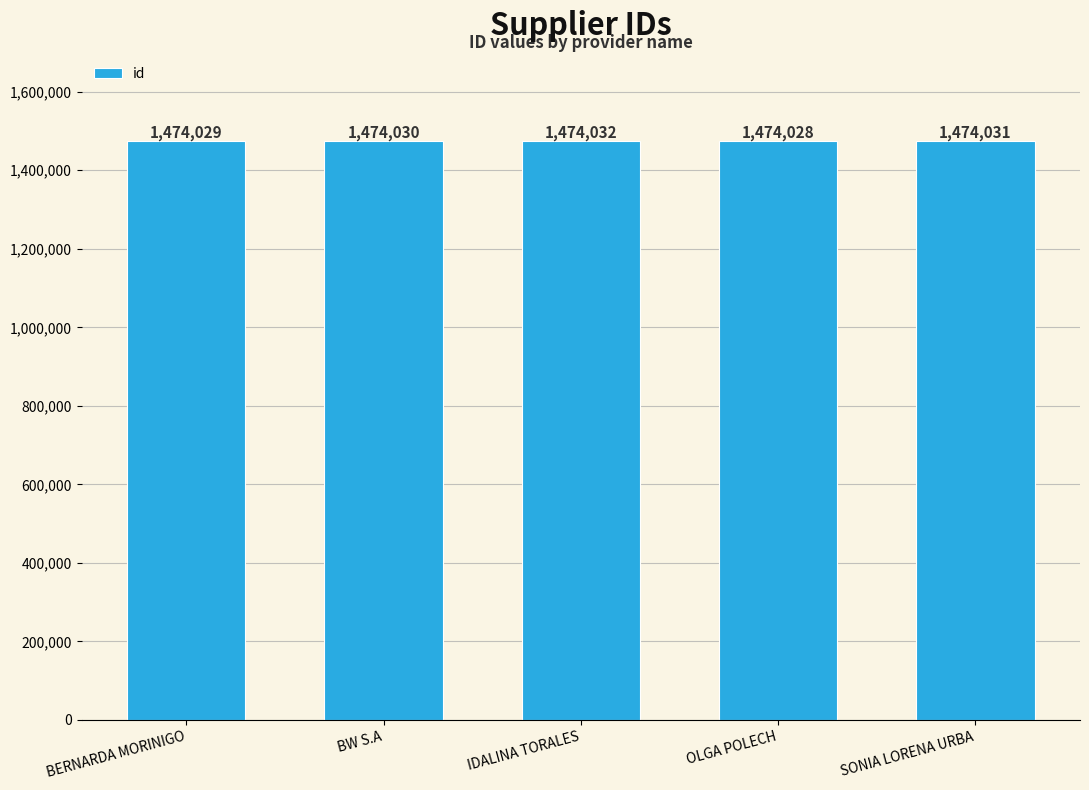

How many categories are shown in the chart?

5